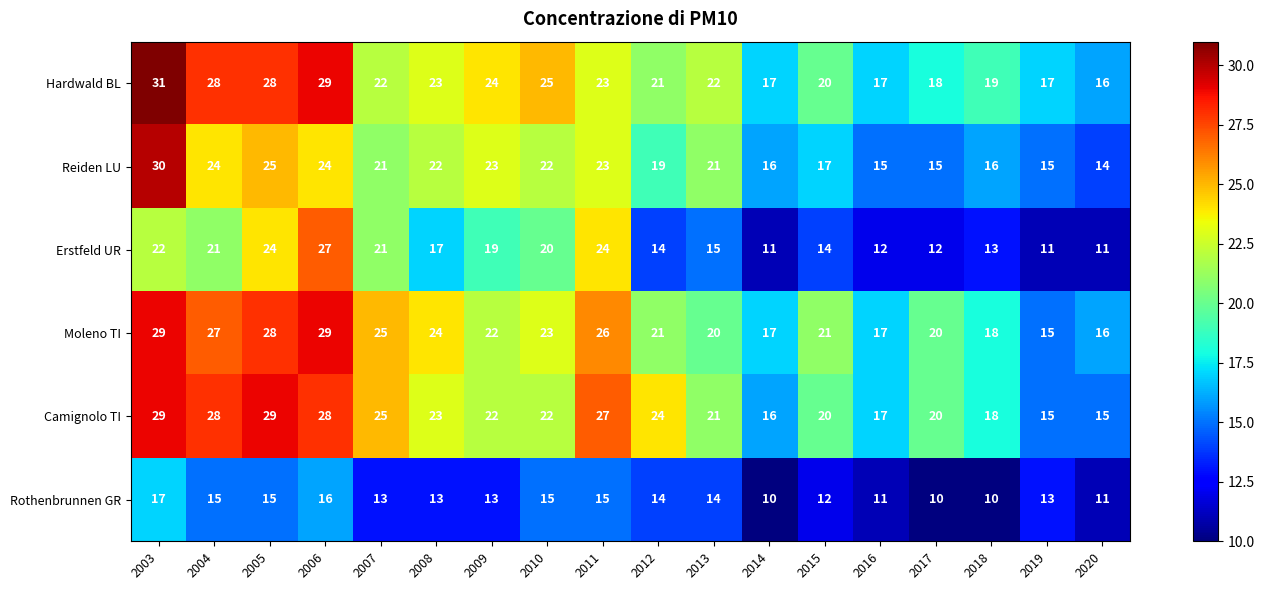

What is the smallest value displayed?

10